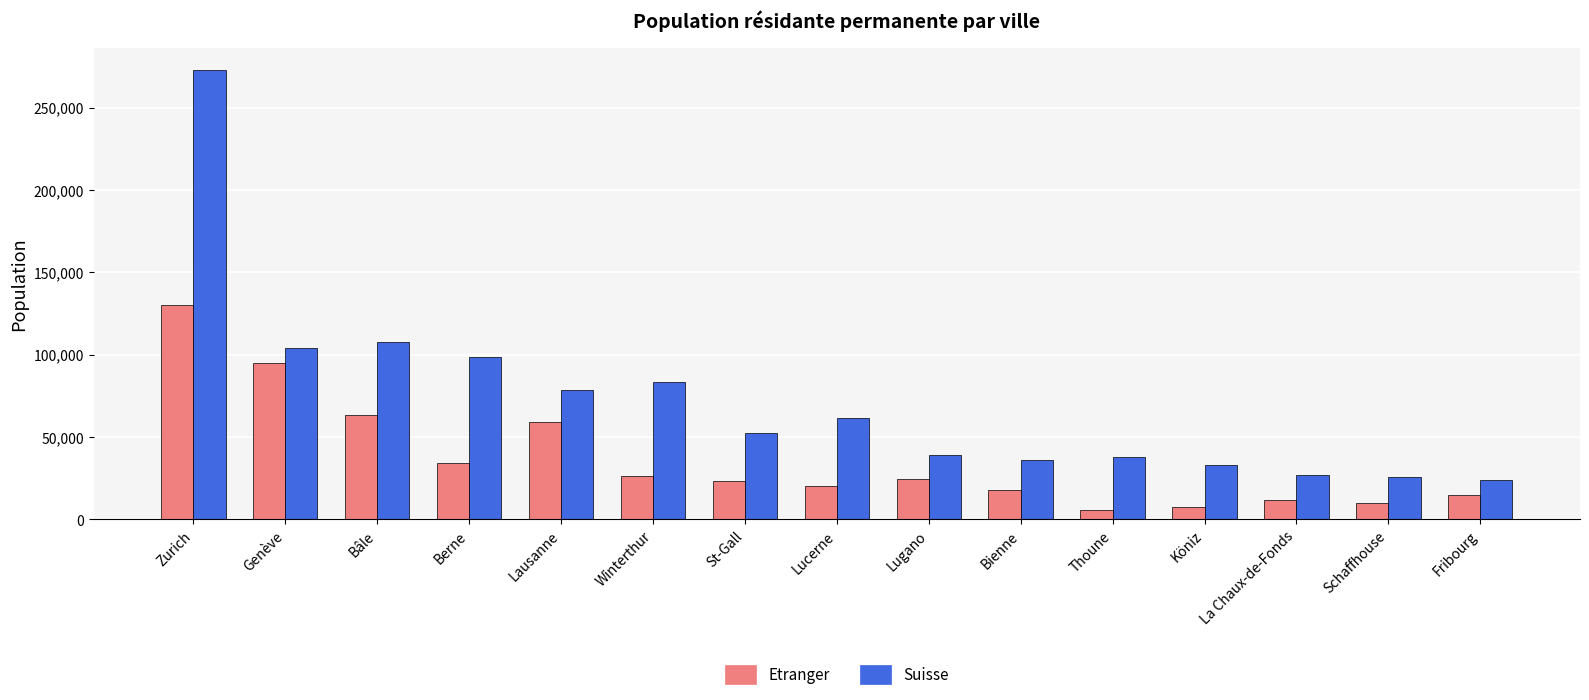

At how many categories does at least one series exceed 81395?

5